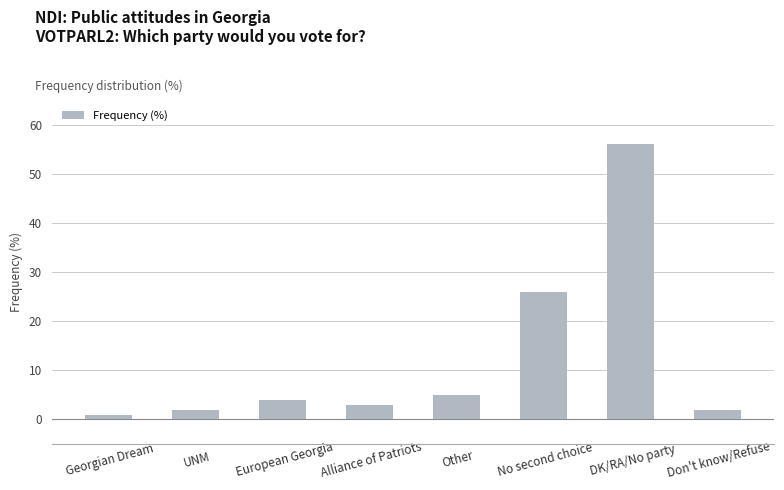

How many bars are there in total?

8